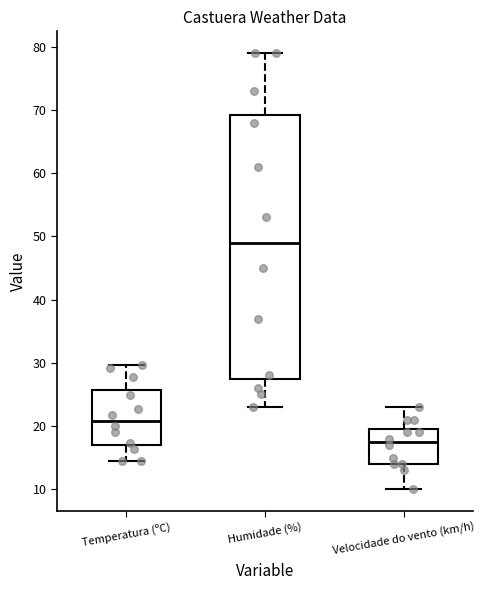

Where does the median line of the box for Humidade (%) sit on the y-axis? The values are not printed on the chart, so give them approximately, as read against the axis.

49